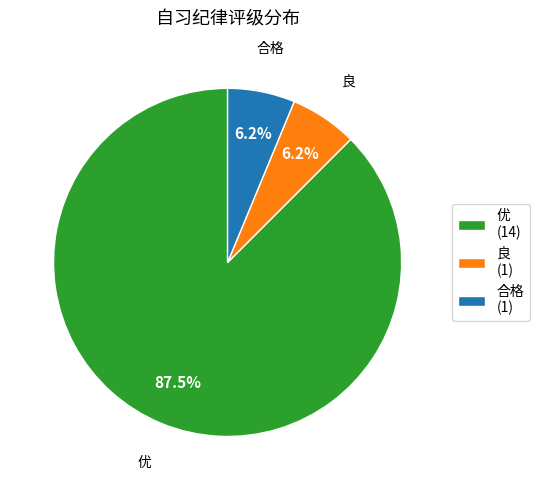

Approximately how many times larger is the value at 良 (1) compared to 合格 (1)?

1.0